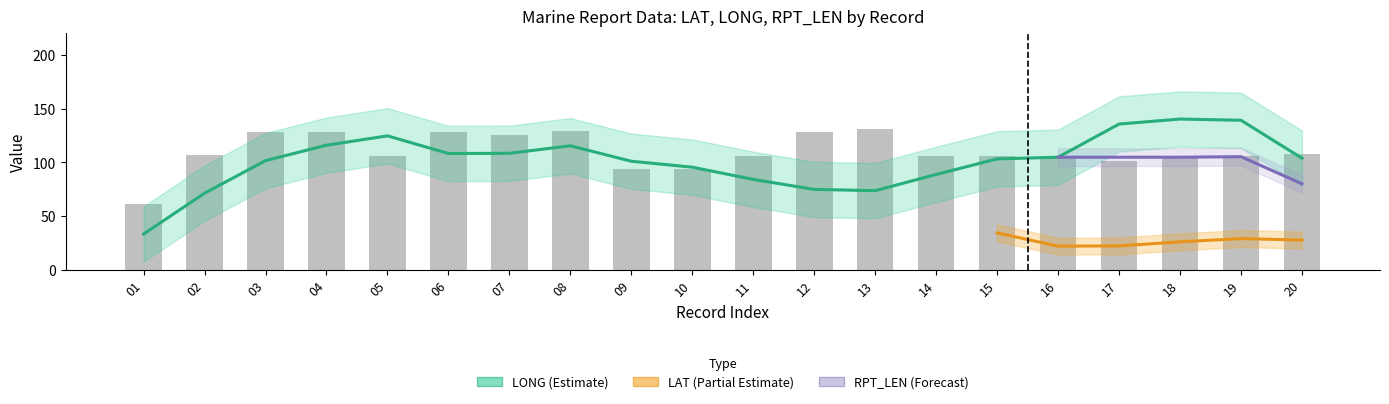

List the series in order of their peak value, highest first.

LONG, RPT_LEN, LAT